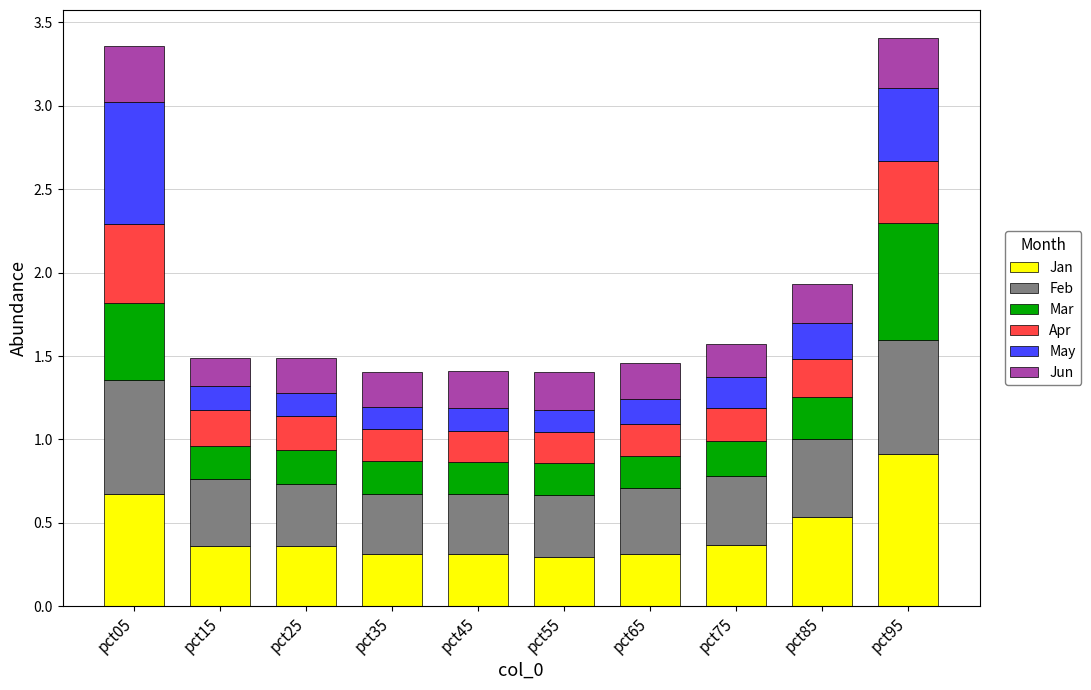

How many bars are there in total?

10